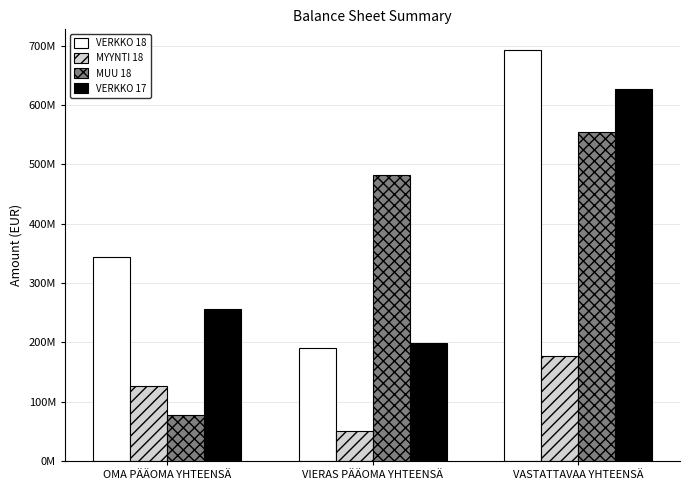

What is the label of the 1st bar from the left?

OMA PÄÄOMA YHTEENSÄ